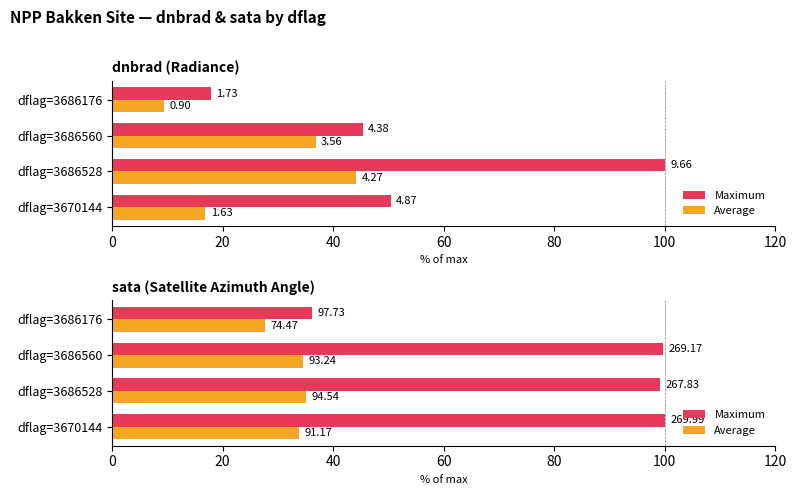

The Maximum series shows 177.0 at dflag=3686560. True or false?

False